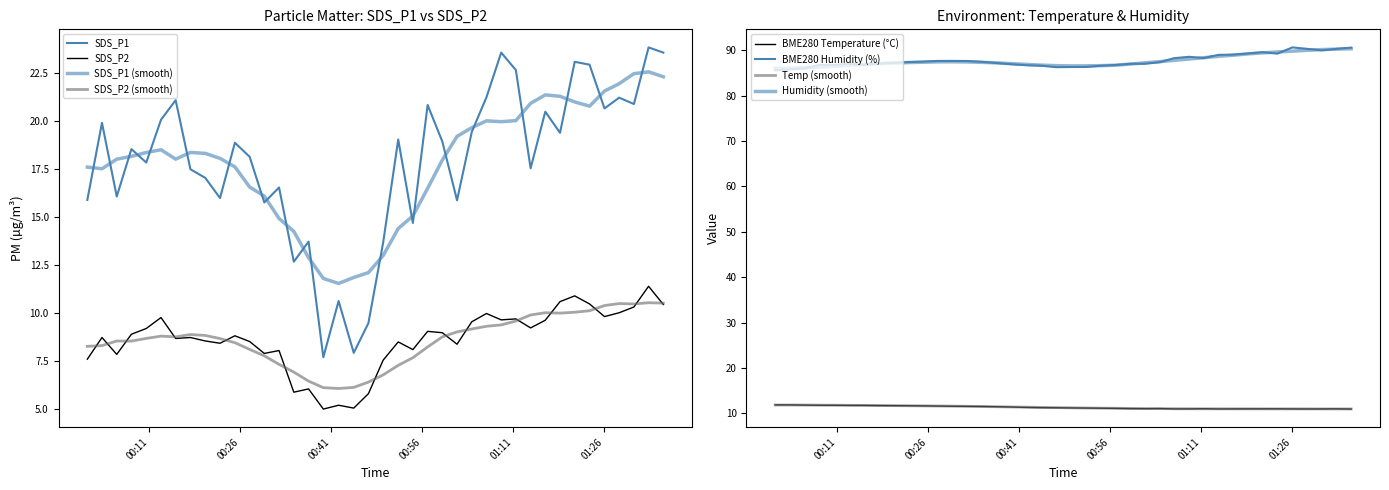

True or false: BME280_temperature and SDS_P1 cross at least once.

True